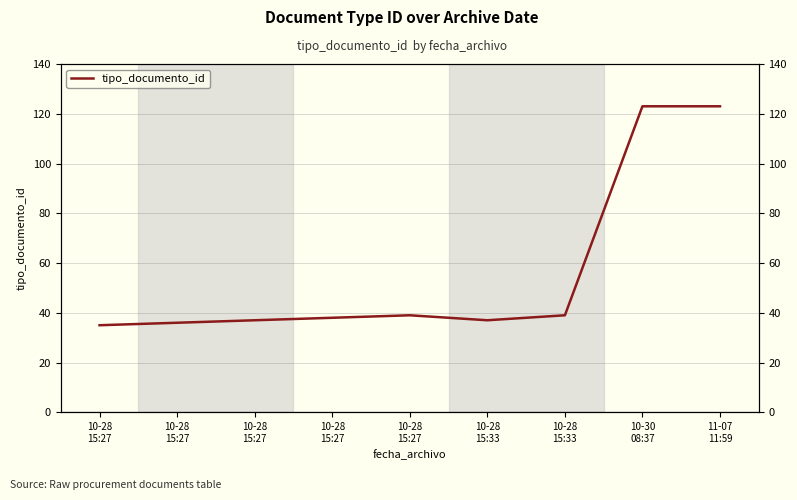

Which category has the highest value across all series?

10-30
08:37